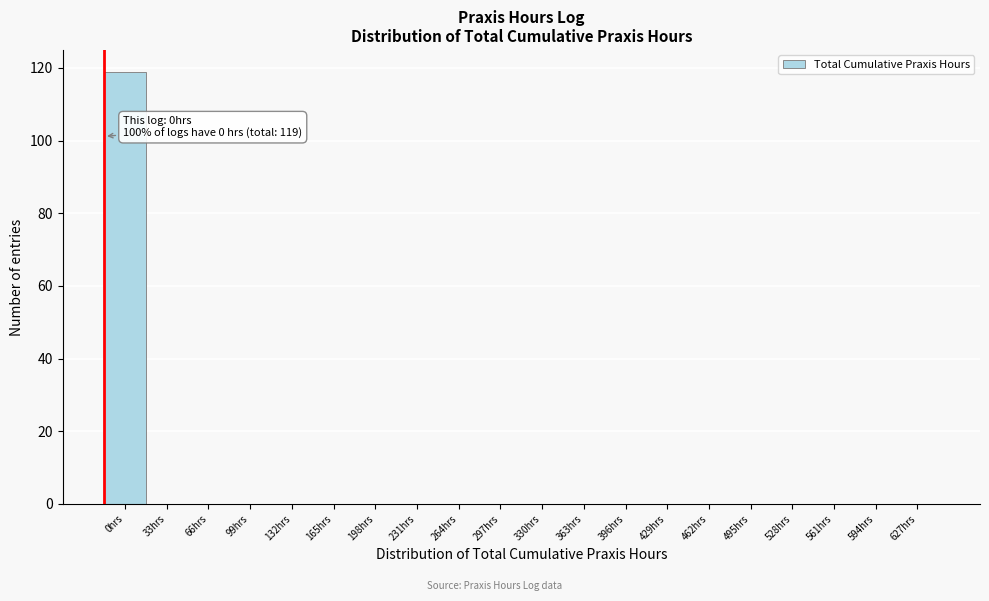

Reading left to right, extract all data points from this chart.

0hrs=119	33hrs=0	66hrs=0	99hrs=0	132hrs=0	165hrs=0	198hrs=0	231hrs=0	264hrs=0	297hrs=0	330hrs=0	363hrs=0	396hrs=0	429hrs=0	462hrs=0	495hrs=0	528hrs=0	561hrs=0	594hrs=0	627hrs=0